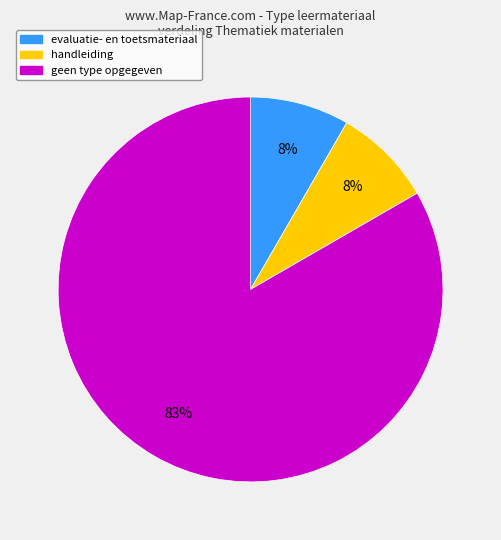

Is there any slice that represents more than half of the pie?

Yes